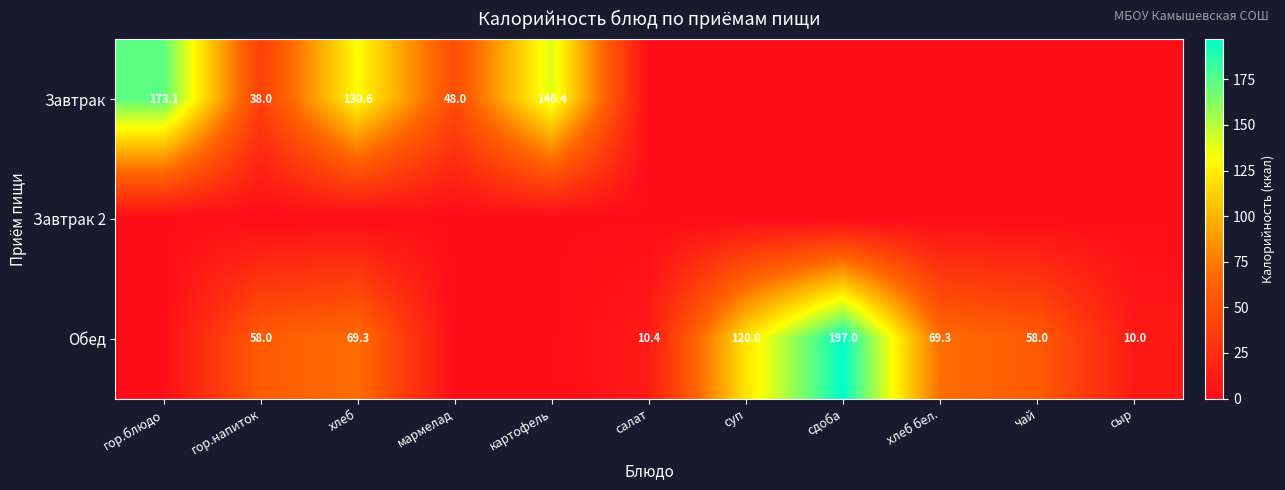

The value of Завтрак at гор.блюдо is 173.1. True or false?

True